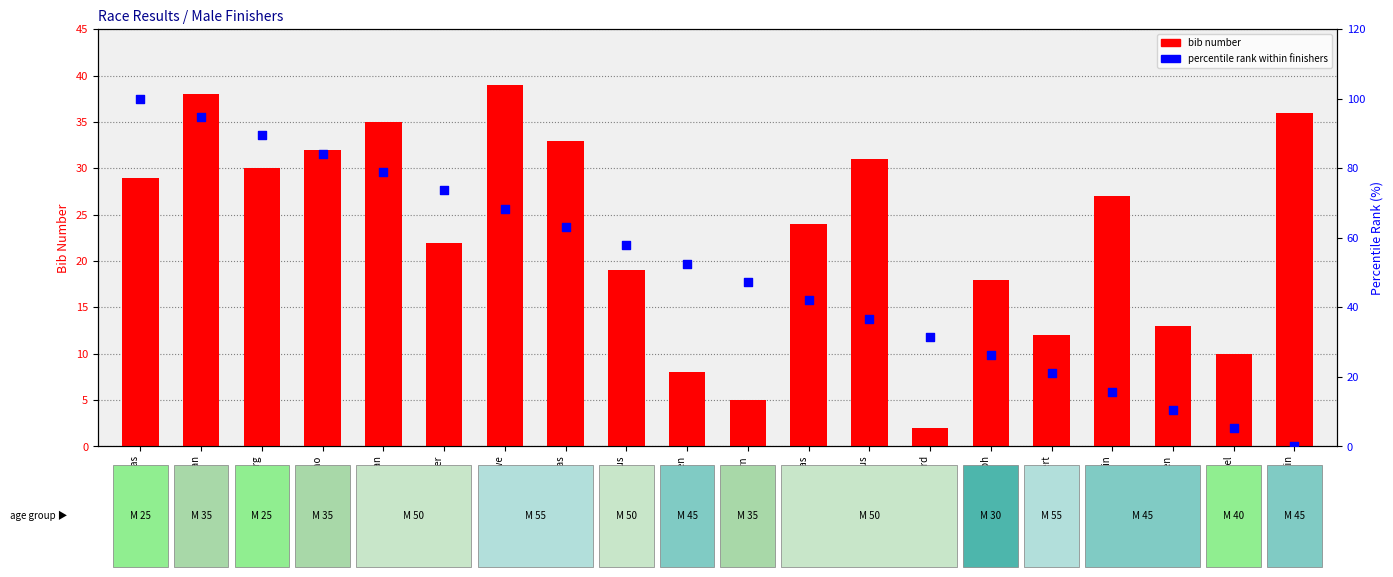

At which category is the sum across all series the highest?

Felix Fabian